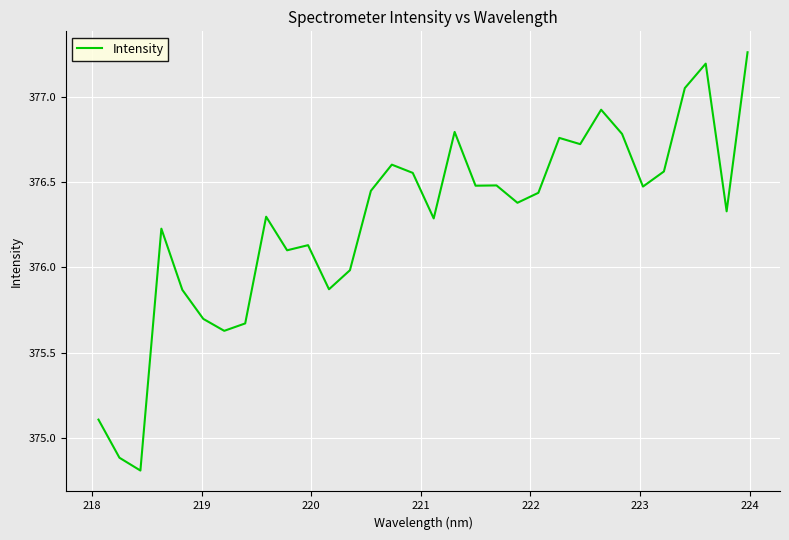

What is the sum of all values?

12040.8